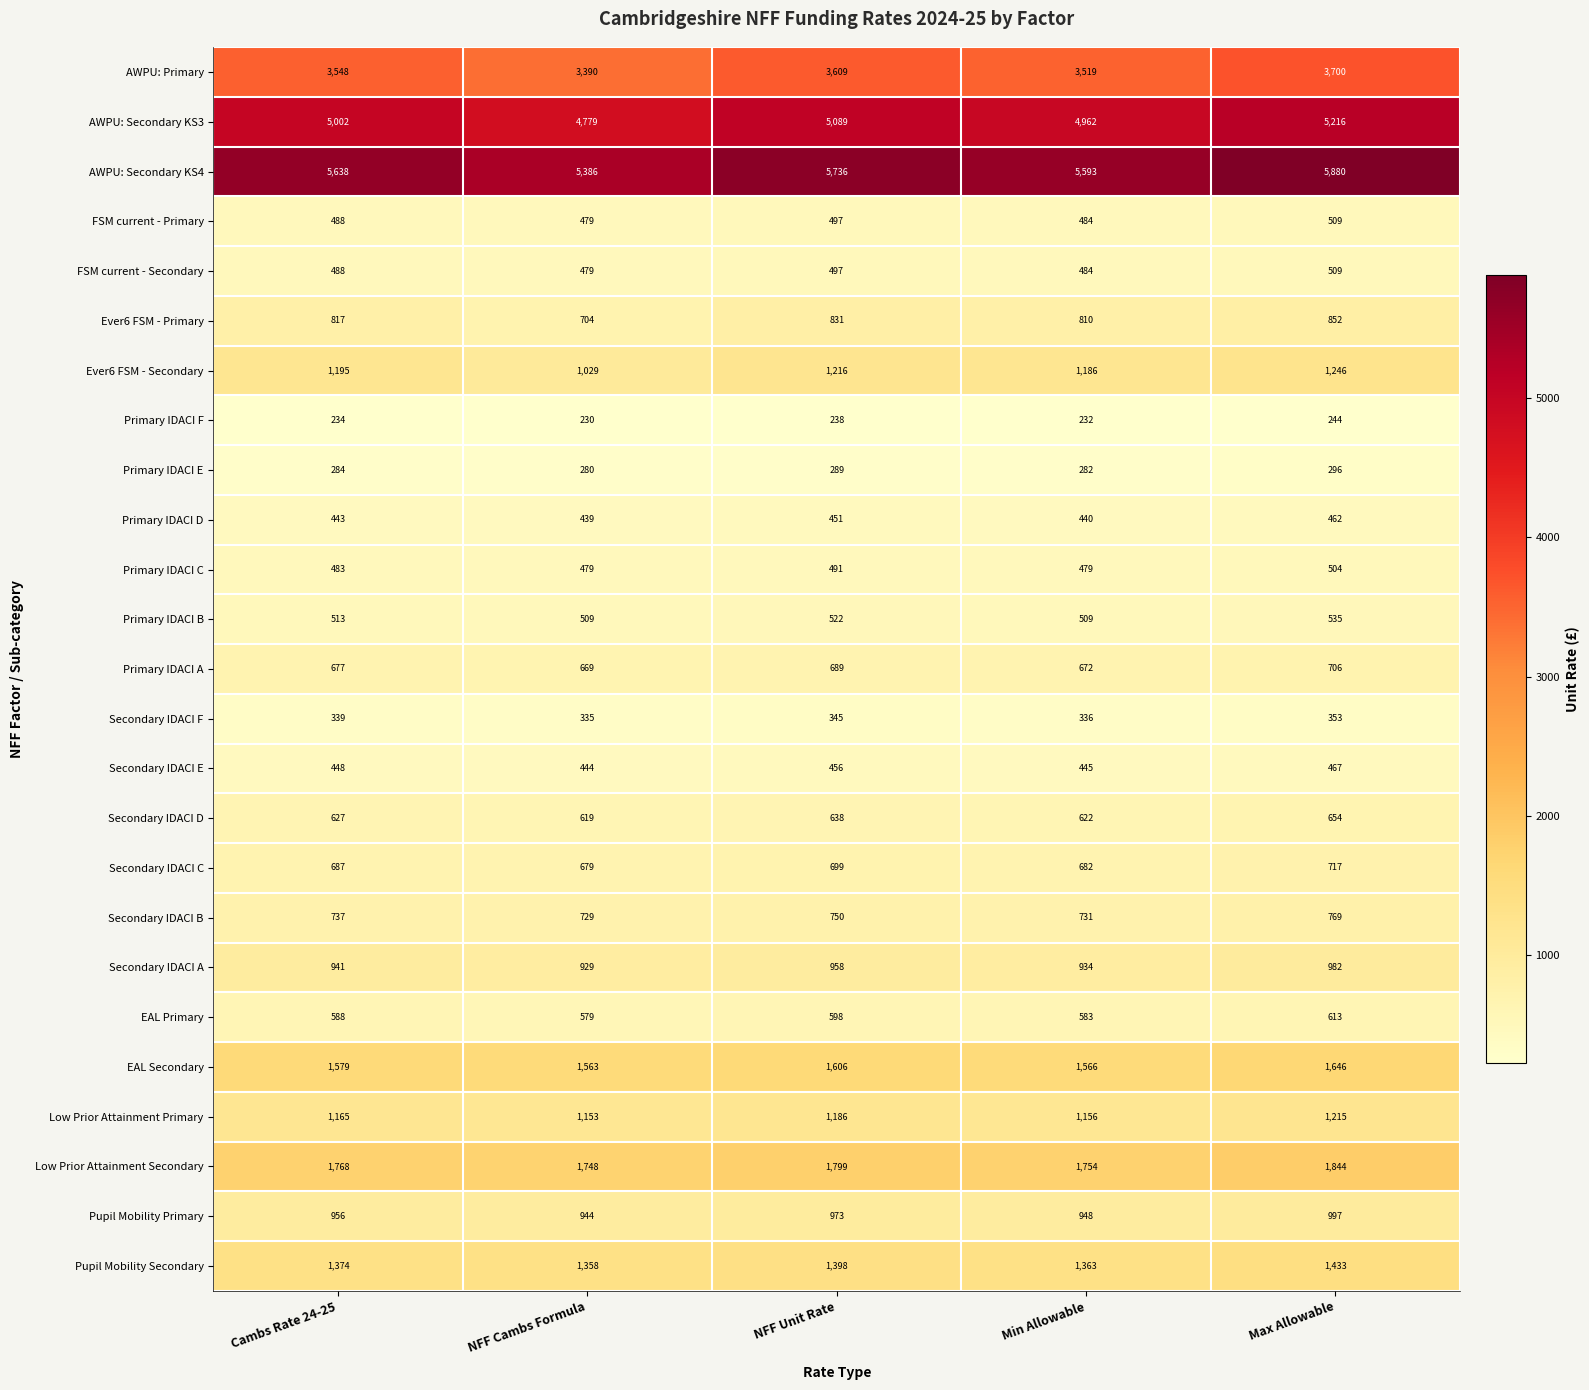

What is the difference between the highest and lowest values at Min Allowable?

5361